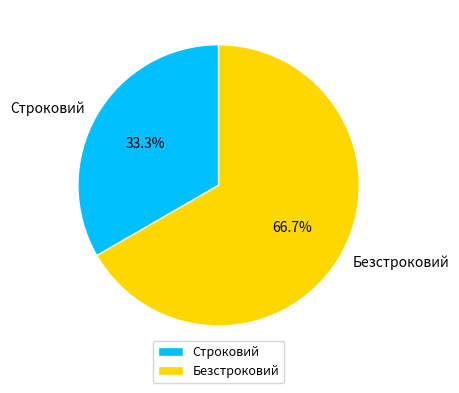

What is the ratio of the value at Безстроковий to the value at Строковий?

2.0